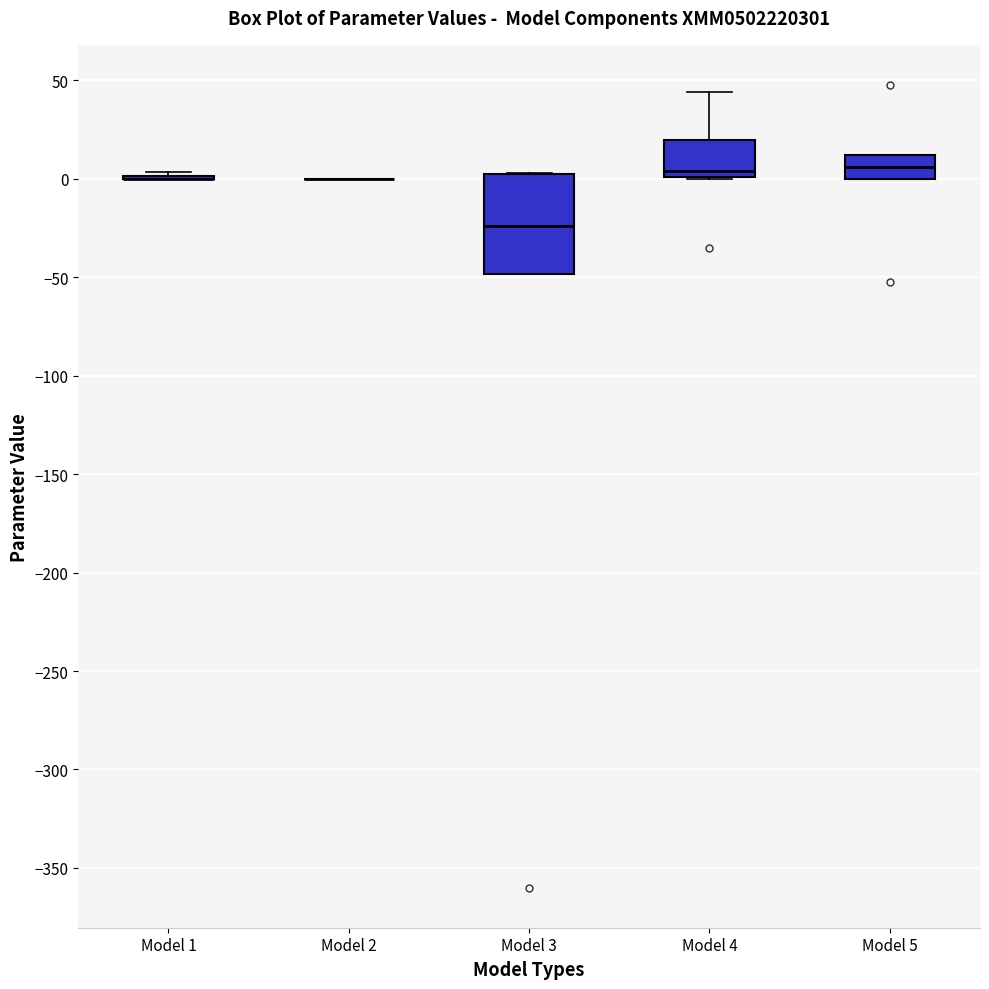

Comparing the boxes themselves (not the whiskers), which one is the tallest?

Model 3